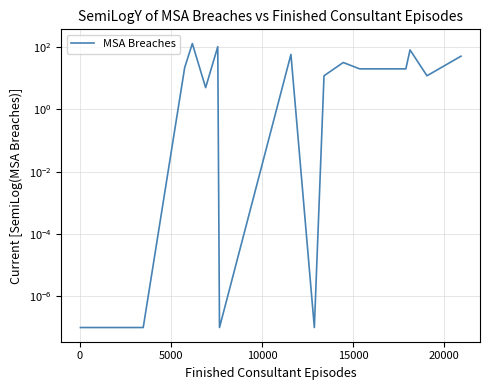

What is the sum of all values?

546.0